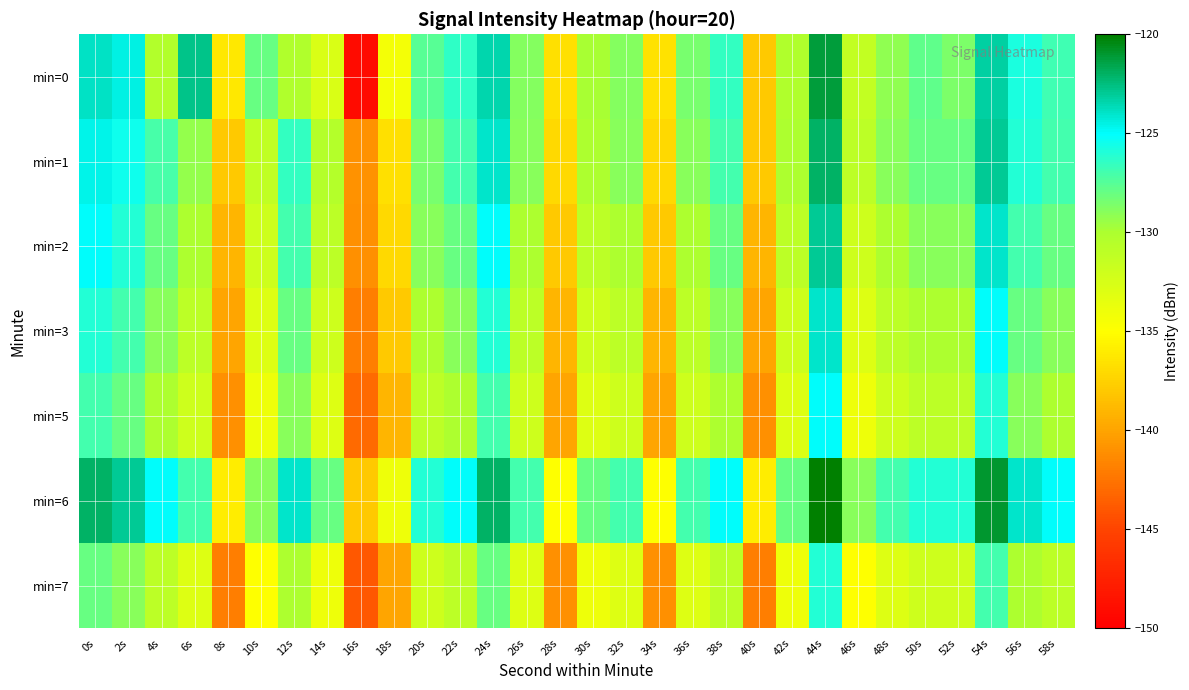

What is the spread (max minus min) of values at 38s?

6.0